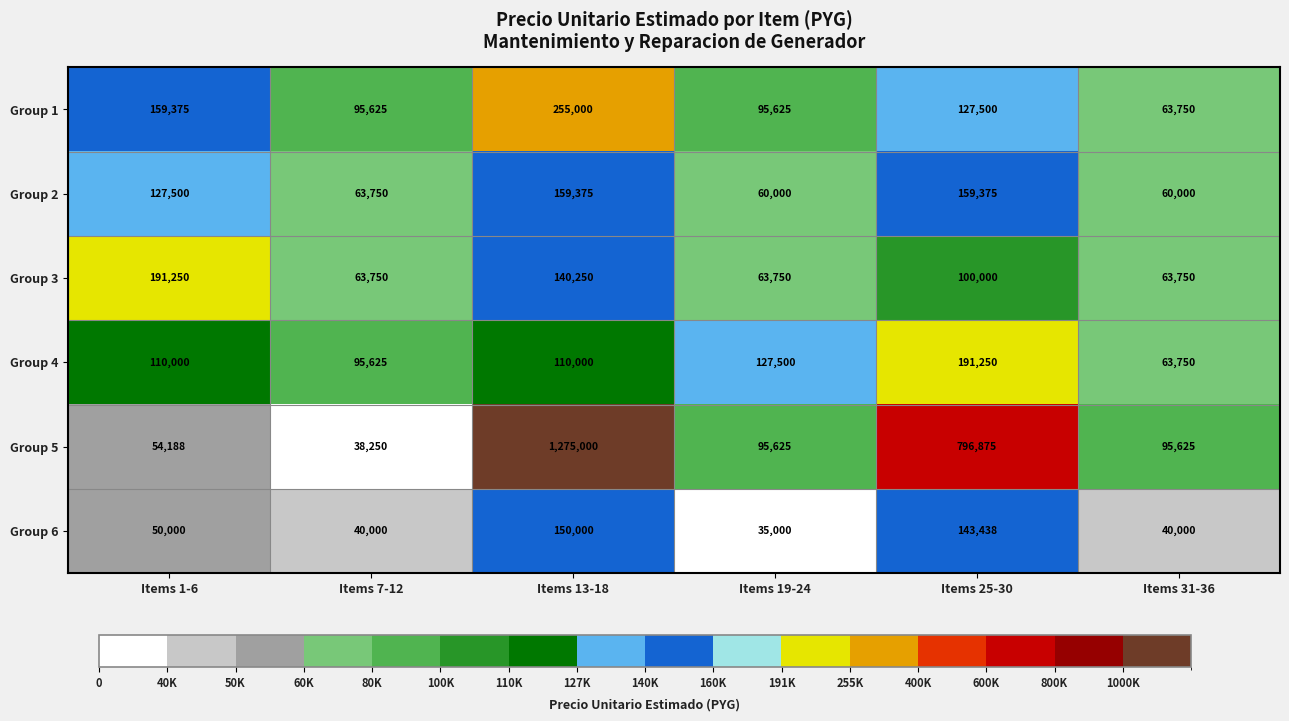

What is the greatest value displayed?

1275000